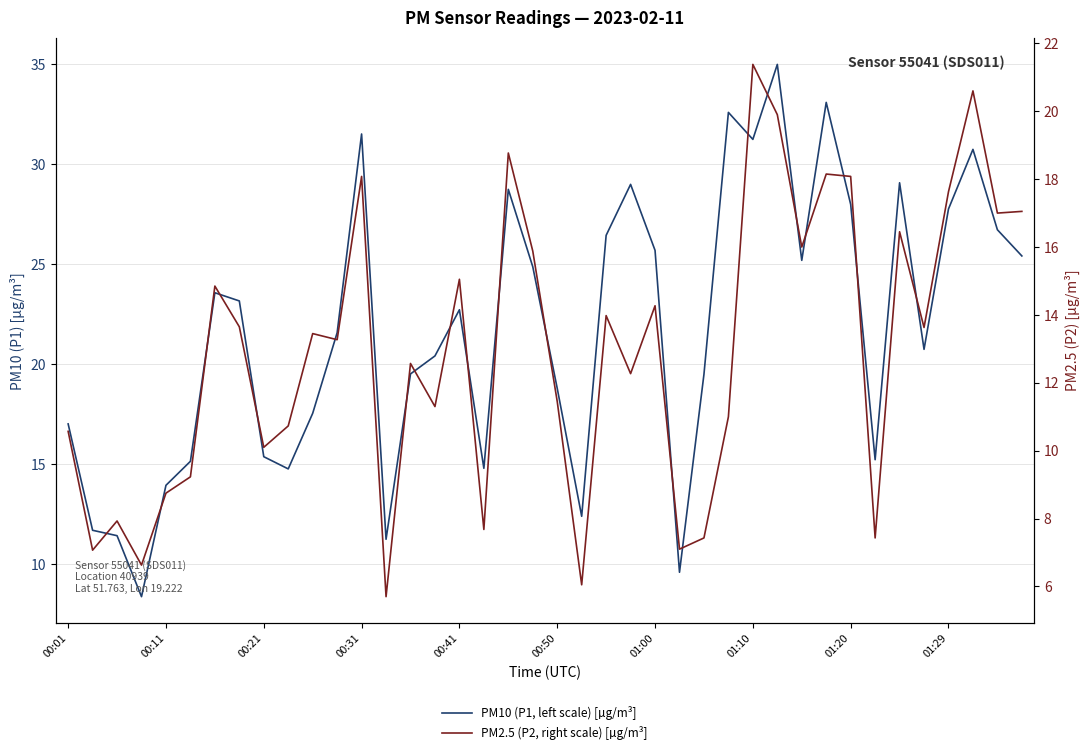

At how many categories does at least one series exceed 32?

3